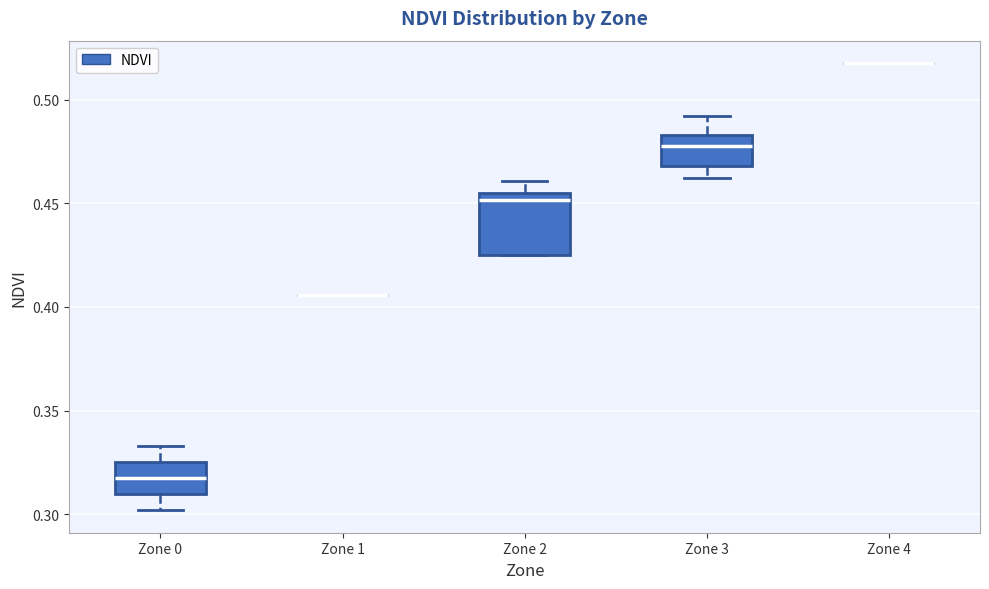

Which box is the tallest, from its lower edge to its upper edge?

Zone 2